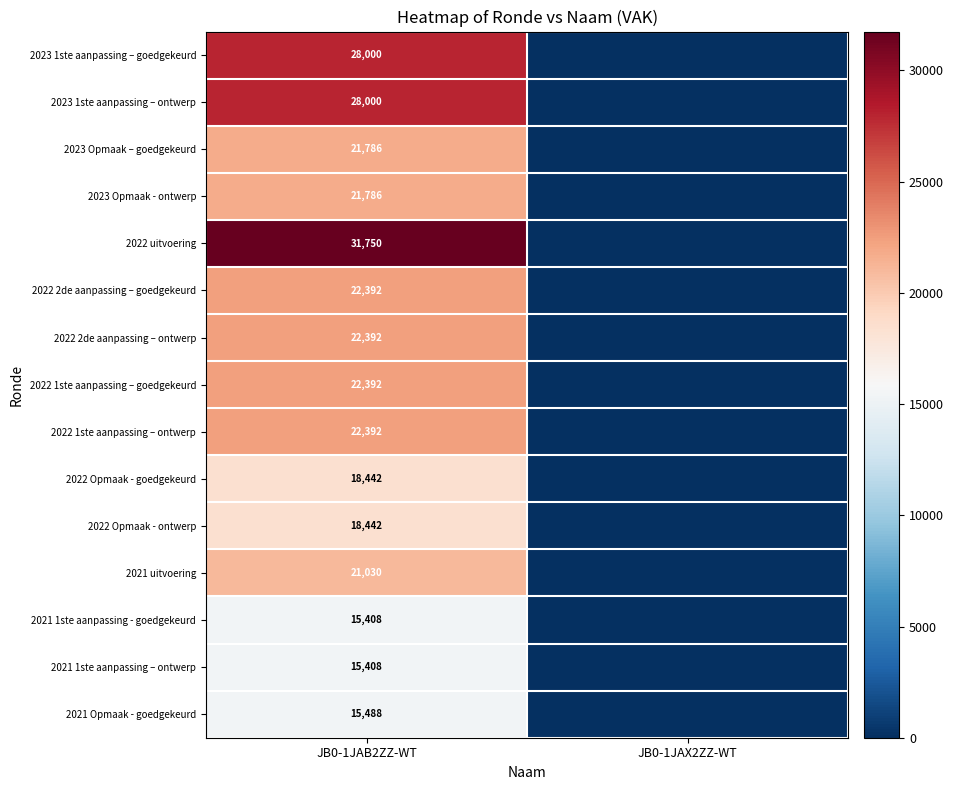

The 2022 Opmaak - ontwerp series shows 32751 at JB0-1JAB2ZZ-WT. True or false?

False